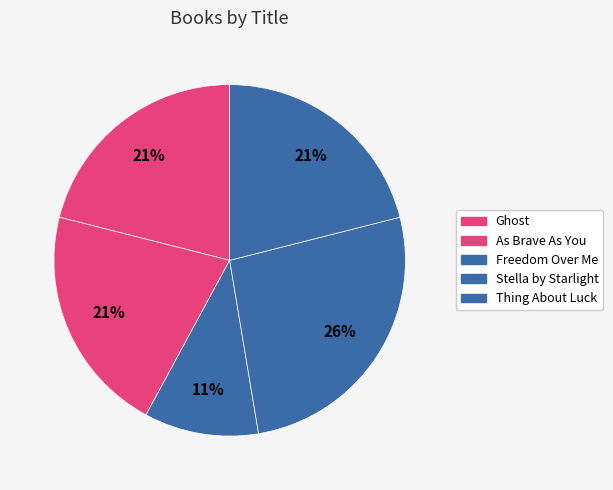

Count the number of slices in the pie.

5